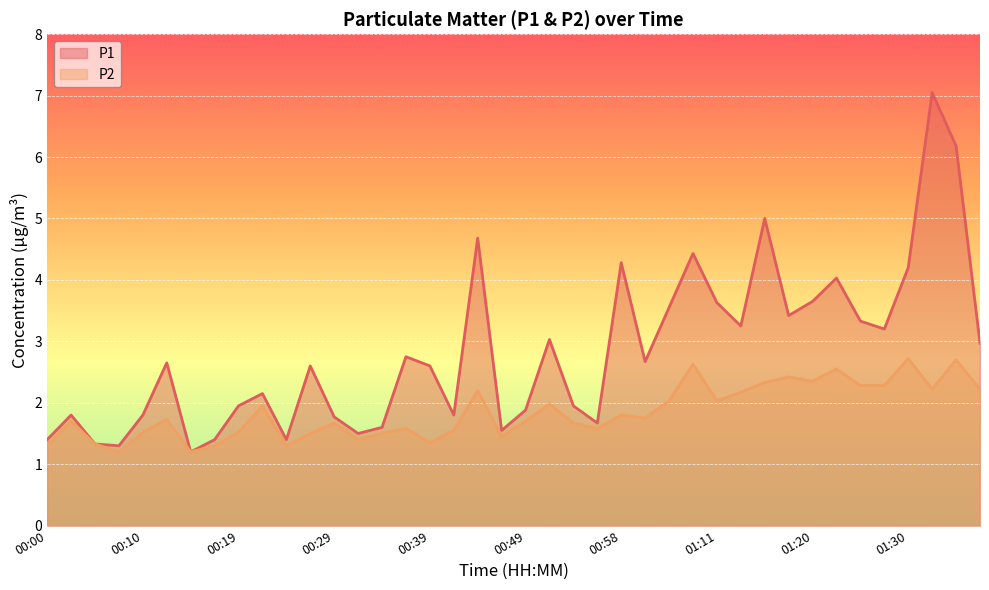

Reading left to right, list all the values displayed in this chart.

P1: 1.4	1.8	1.3	1.3	1.8	2.6	1.2	1.4	1.9	2.1	1.4	2.6	1.8	1.5	1.6	2.8	2.6	1.8	4.7	1.6	1.9	3.0	1.9	1.7	4.3	2.7	3.5	4.4	3.6	3.2	5.0	3.4	3.6	4.0	3.3	3.2	4.2	7.0	6.2	3.0
P2: 1.3	1.7	1.3	1.2	1.5	1.7	1.2	1.3	1.5	1.9	1.3	1.5	1.7	1.4	1.5	1.6	1.4	1.6	2.2	1.4	1.7	2.0	1.7	1.6	1.8	1.8	2.0	2.6	2.0	2.2	2.3	2.4	2.4	2.5	2.3	2.3	2.7	2.2	2.7	2.2